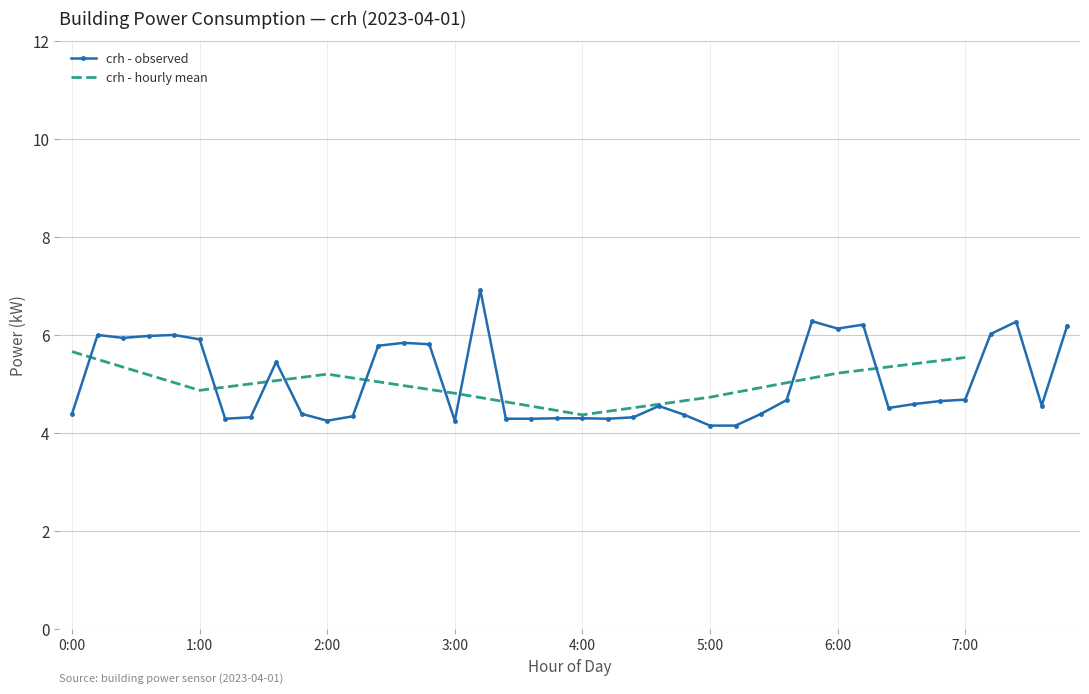

True or false: crh - observed has more than 0 interior local peaks.

True